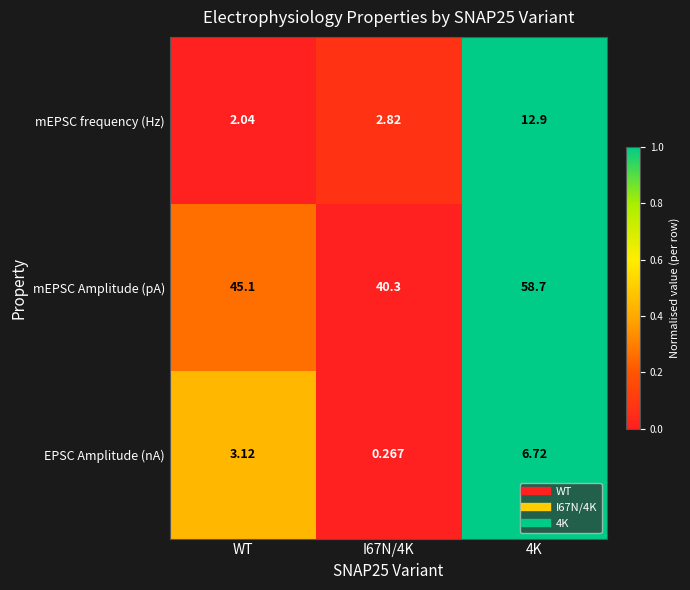

Is the value of mEPSC frequency (Hz) at WT greater than the value of mEPSC Amplitude (pA) at 4K?

No